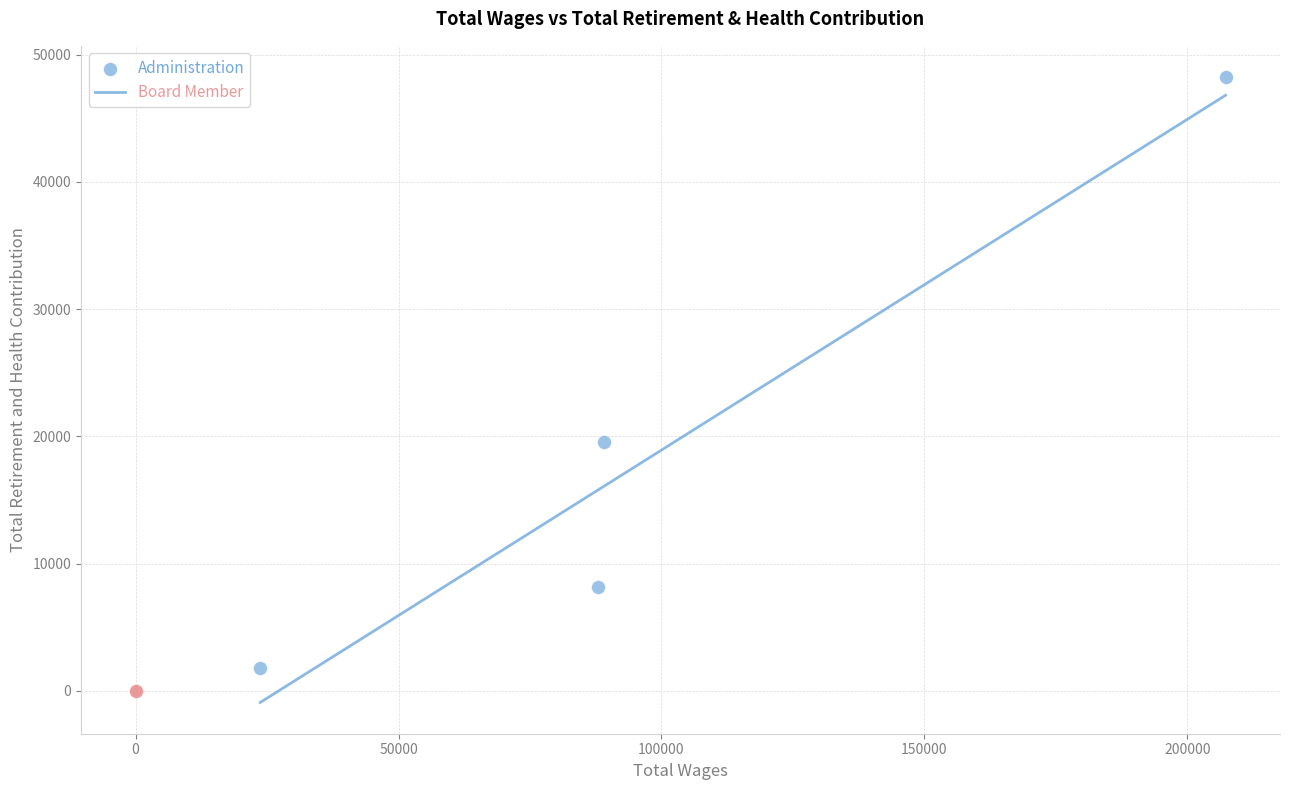

Which series reaches the maximum Y coordinate?

Administration